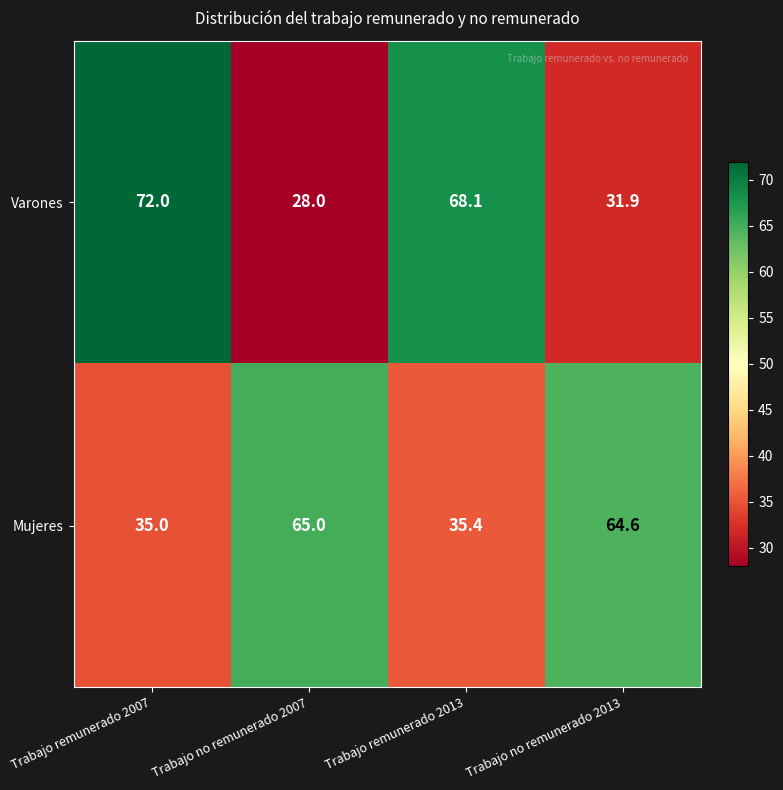

Reading right to left, extract all data points from this chart.

Varones: Trabajo no remunerado 2013=31.9	Trabajo remunerado 2013=68.1	Trabajo no remunerado 2007=28.0	Trabajo remunerado 2007=72.0
Mujeres: Trabajo no remunerado 2013=64.6	Trabajo remunerado 2013=35.4	Trabajo no remunerado 2007=65.0	Trabajo remunerado 2007=35.0